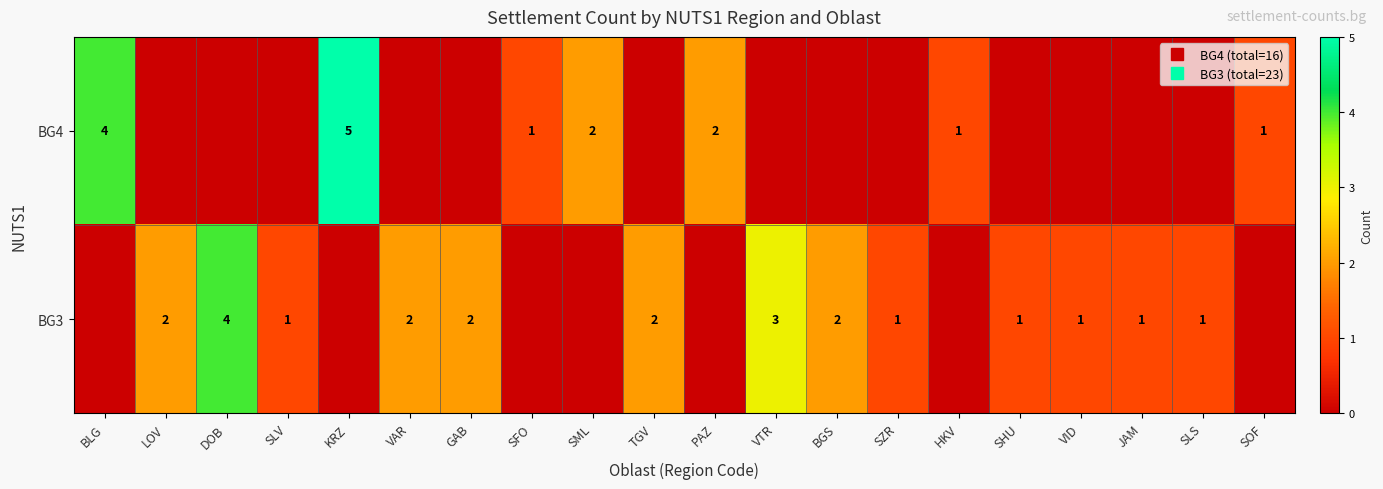

Is the value of BG3 at LOV greater than the value of BG4 at BGS?

Yes